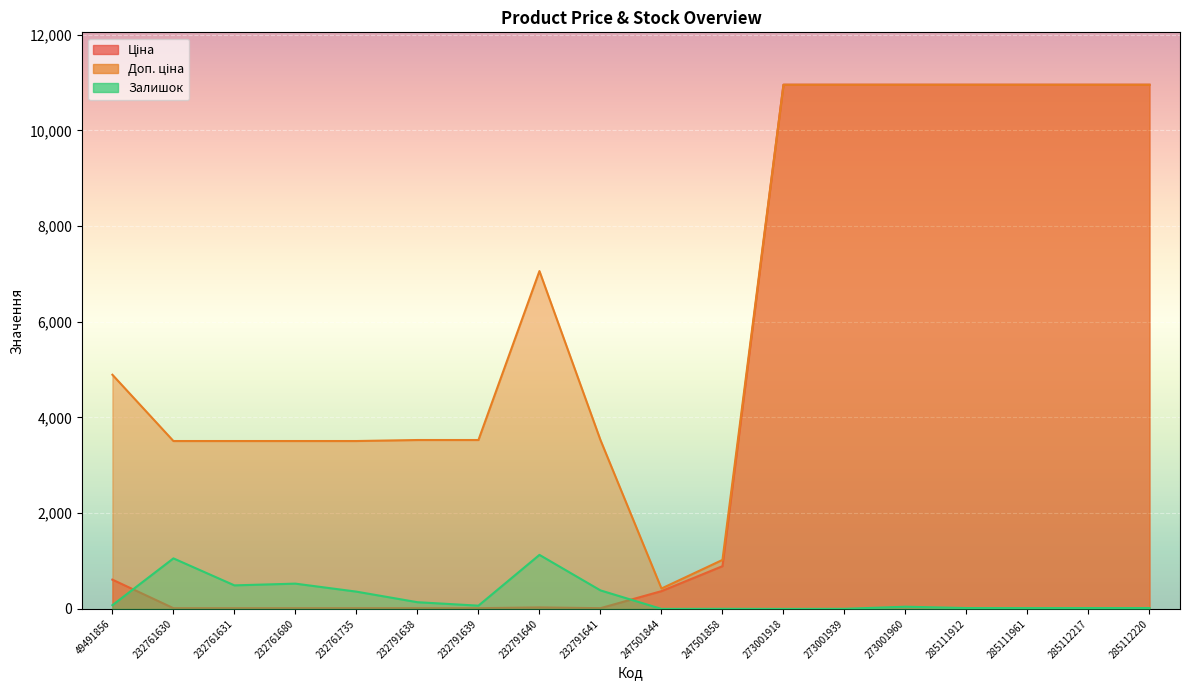

What value does the Доп. ціна series have at 285112220?

10952.0